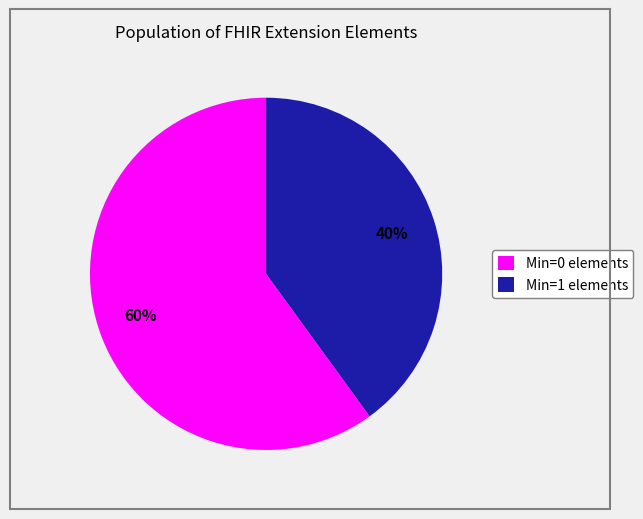

Is the sum of Min=1 elements and Min=0 elements greater than half?

Yes